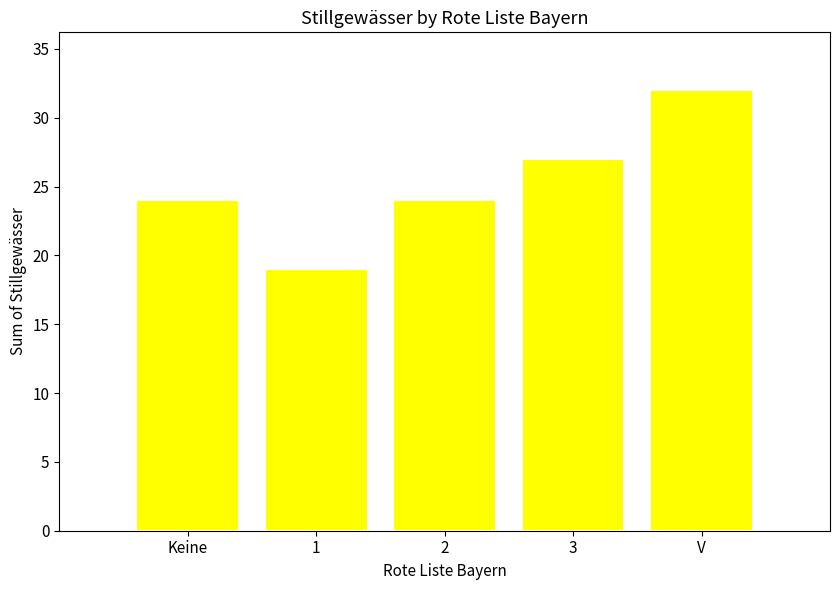

Reading left to right, list all the values displayed in this chart.

24	19	24	27	32